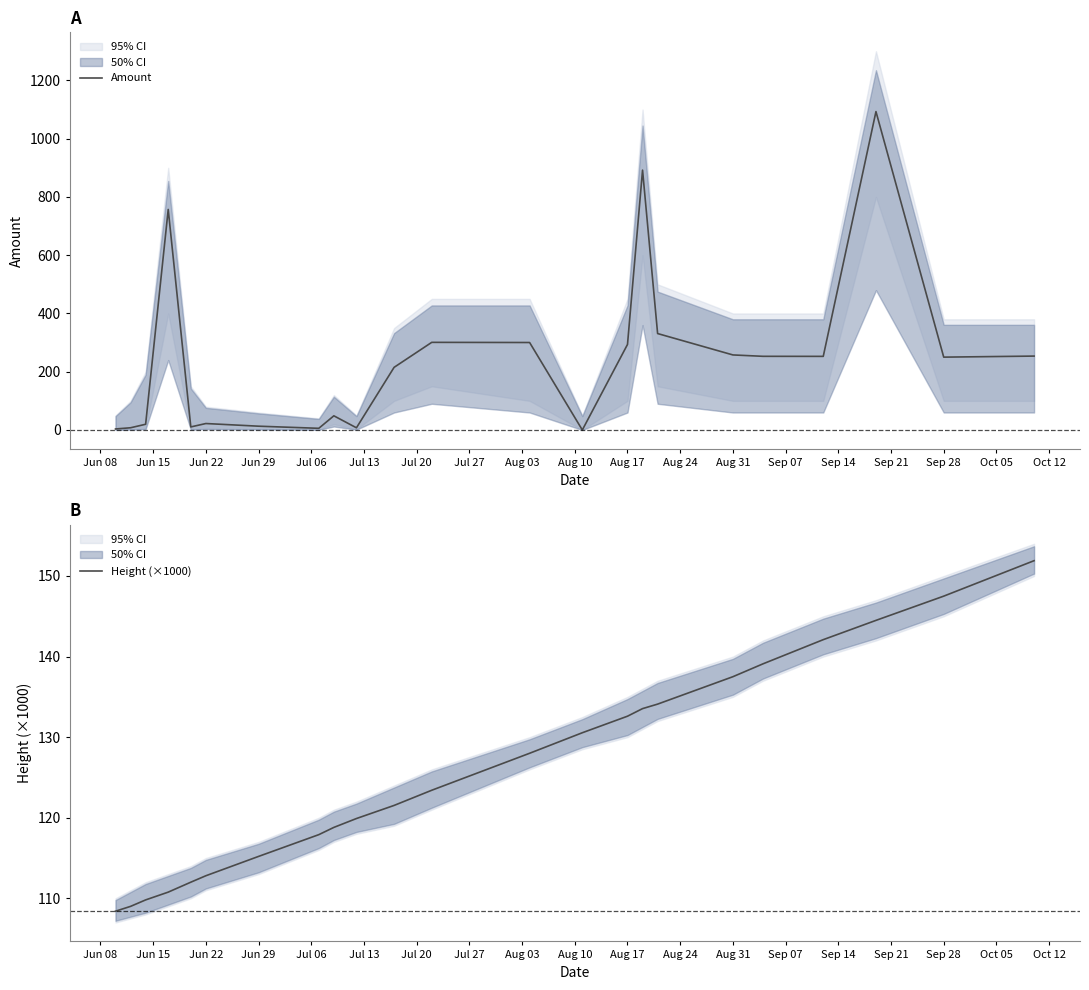

What is the difference between the maximum and second lowest values in the Height (×1000) series?

42.9